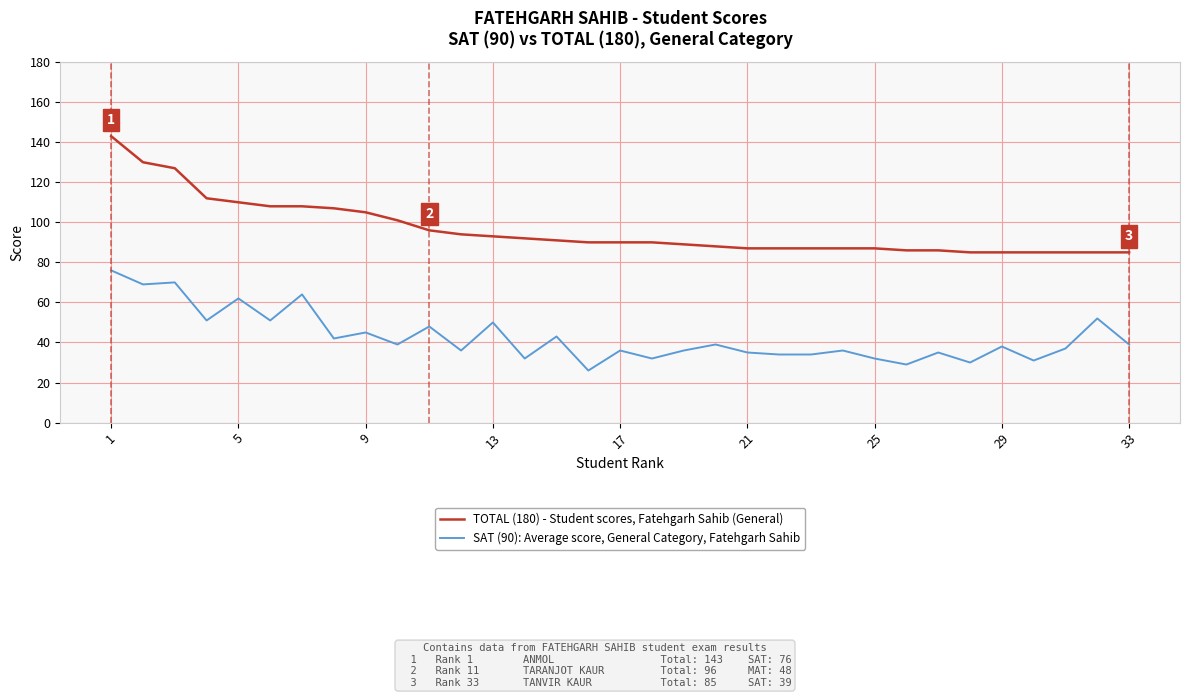

What is the greatest value displayed?

143